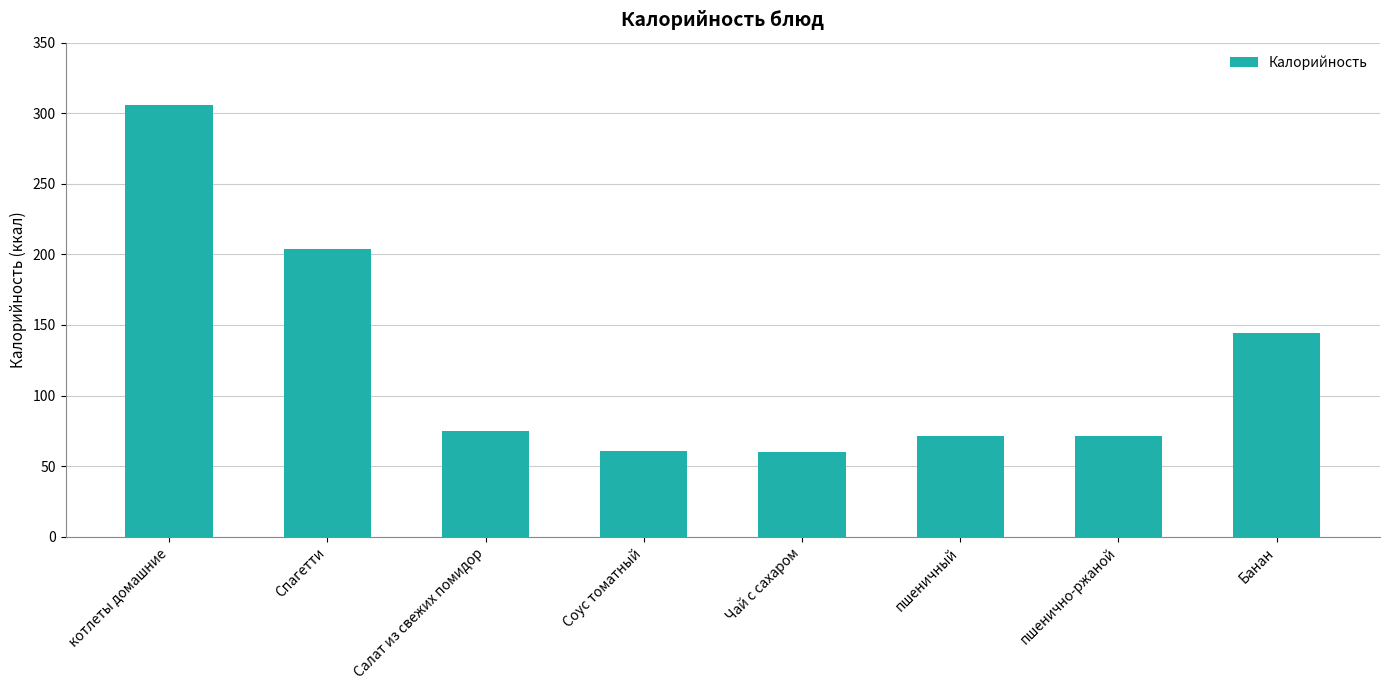

At which label does the data first exceed 75?

котлеты домашние